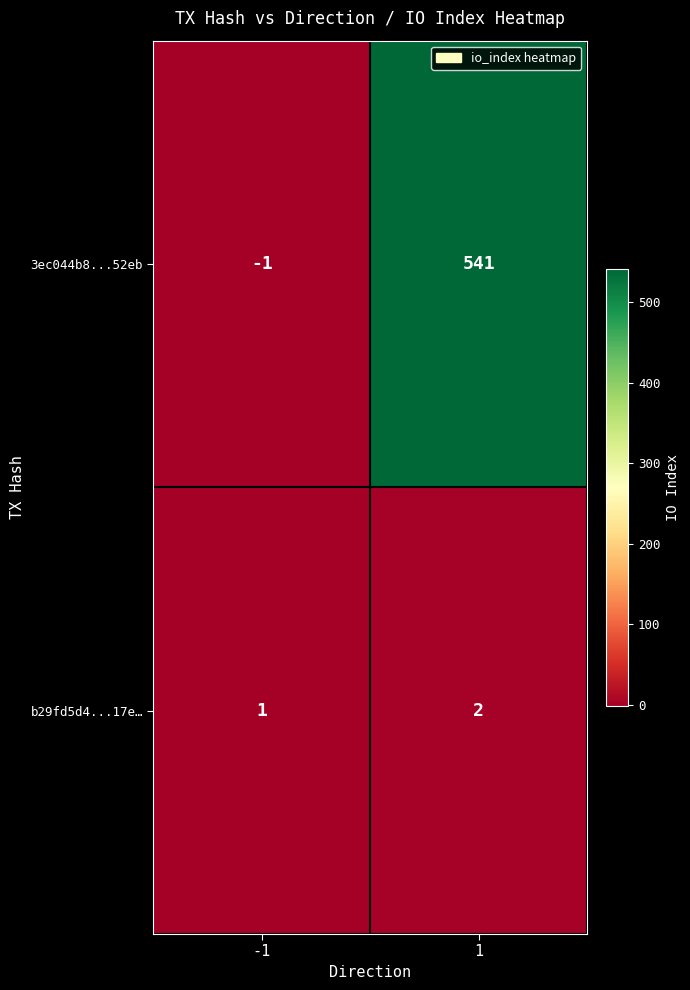

True or false: b29fd5d4...17e… has a value of 2 at 1.

True